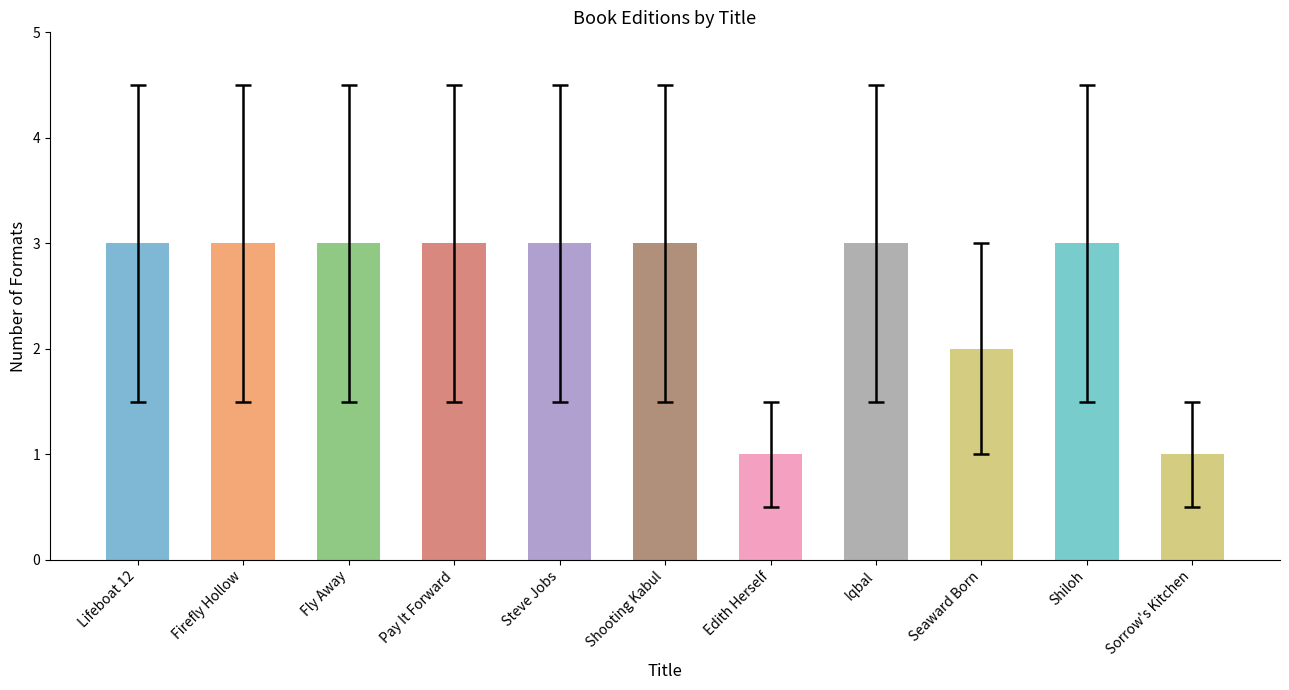

What is the change in value from Fly Away to Edith Herself?

-2